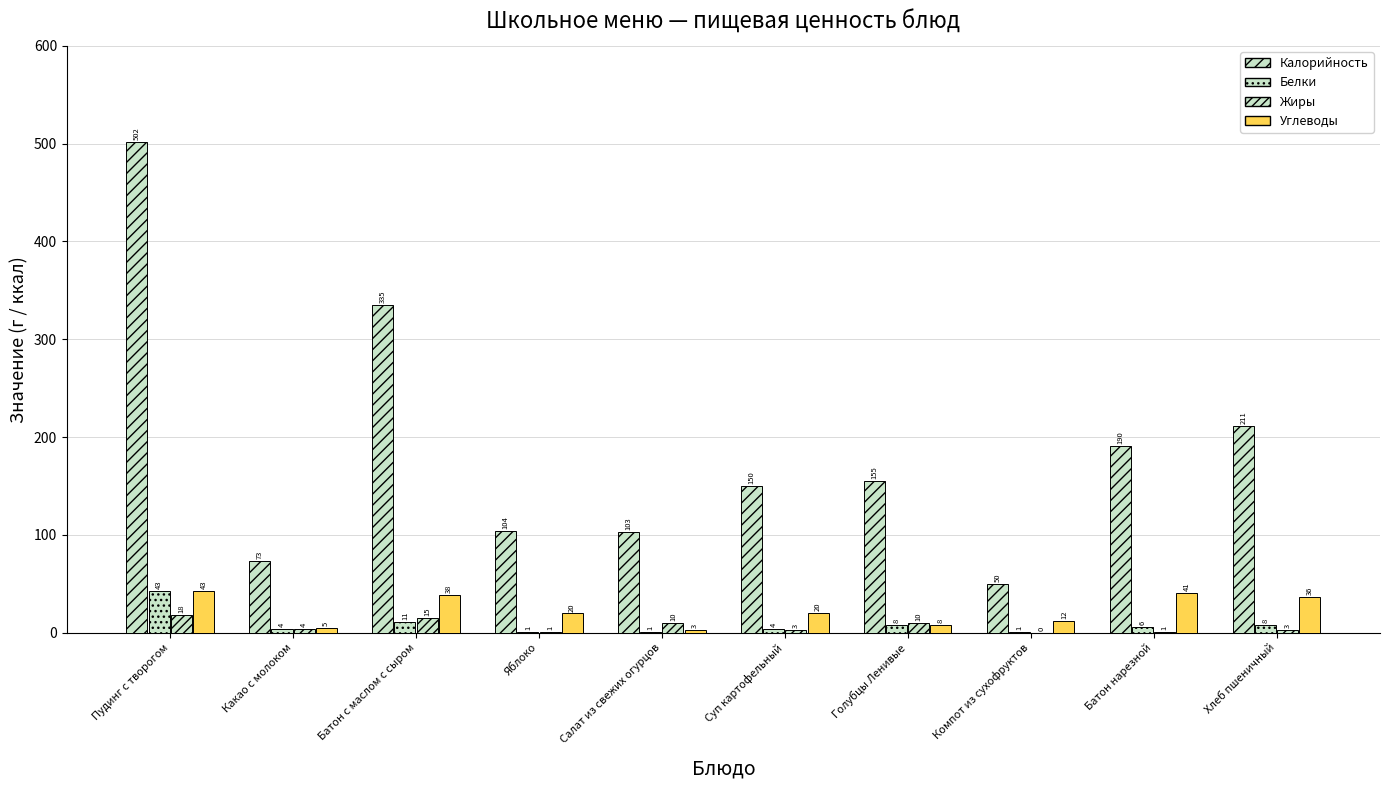

Are the bars grouped side by side (vs. stacked)?

Yes